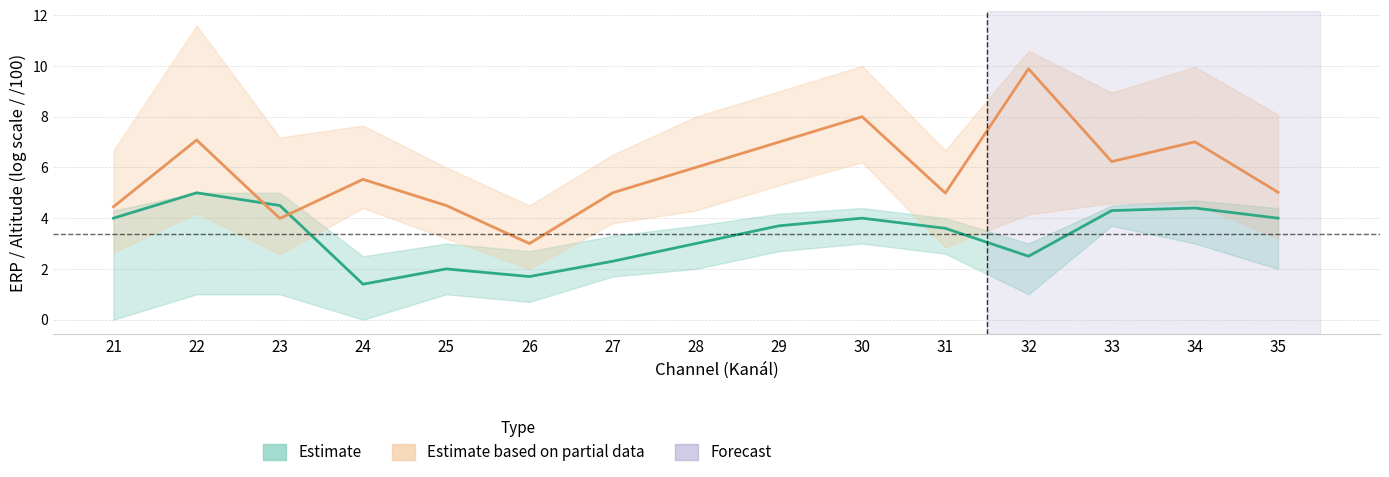

At which label is Estimate mean ERP closest to 3?

28